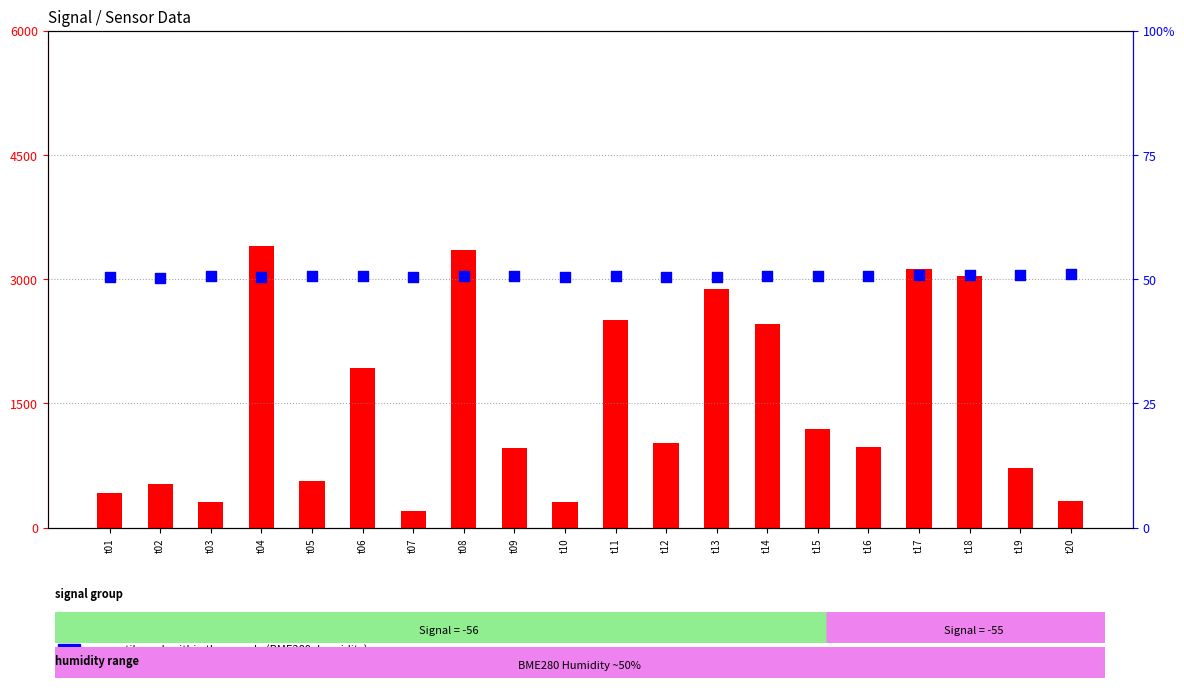

What are all the series names shown in the legend?

count, percentile rank within the sample